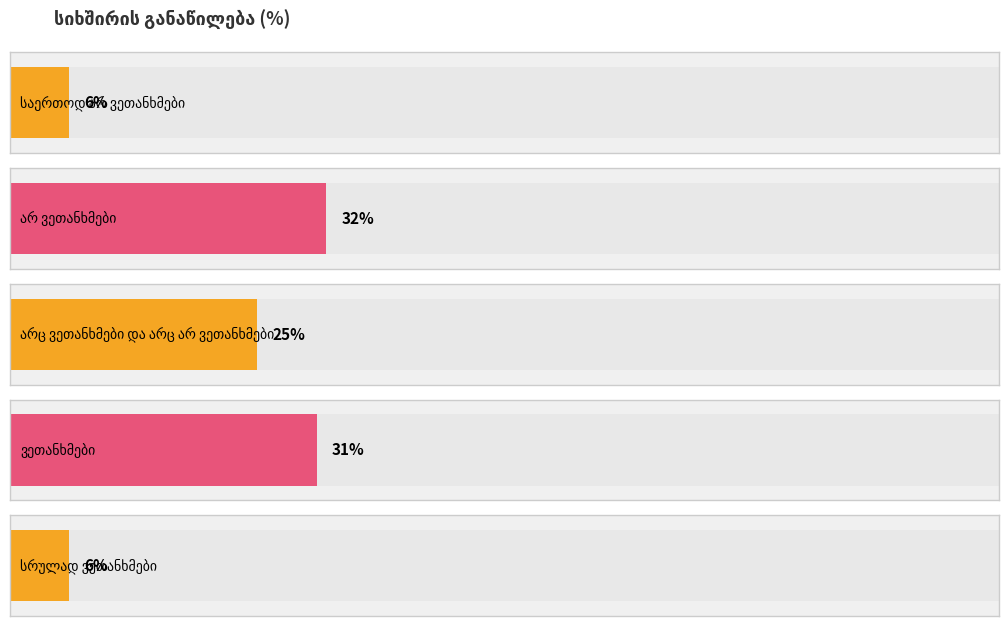

What is the change in value from არ ვეთანხმები to სრულად ვეთანხმები?

-26